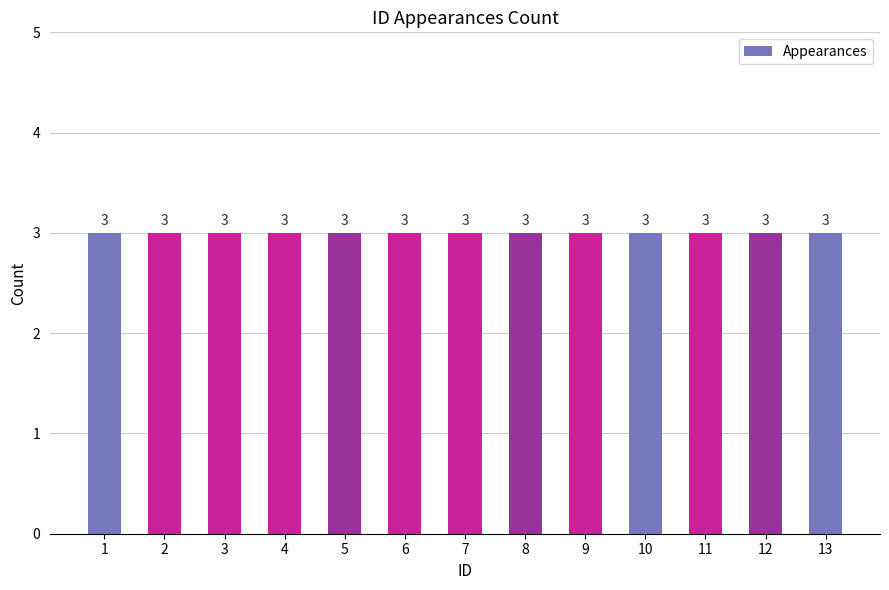

Which has a higher value, 2 or 5?

2